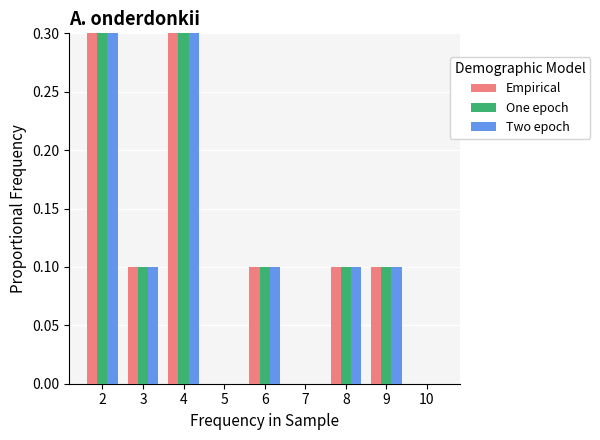

Reading left to right, list all the values displayed in this chart.

Empirical: 2=0.3	3=0.1	4=0.3	5=0.0	6=0.1	7=0.0	8=0.1	9=0.1	10=0.0
One epoch: 2=0.3	3=0.1	4=0.3	5=0.0	6=0.1	7=0.0	8=0.1	9=0.1	10=0.0
Two epoch: 2=0.3	3=0.1	4=0.3	5=0.0	6=0.1	7=0.0	8=0.1	9=0.1	10=0.0